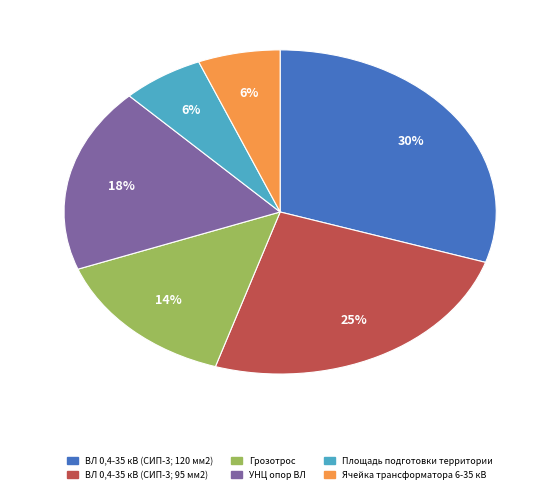

Count the number of slices in the pie.

6